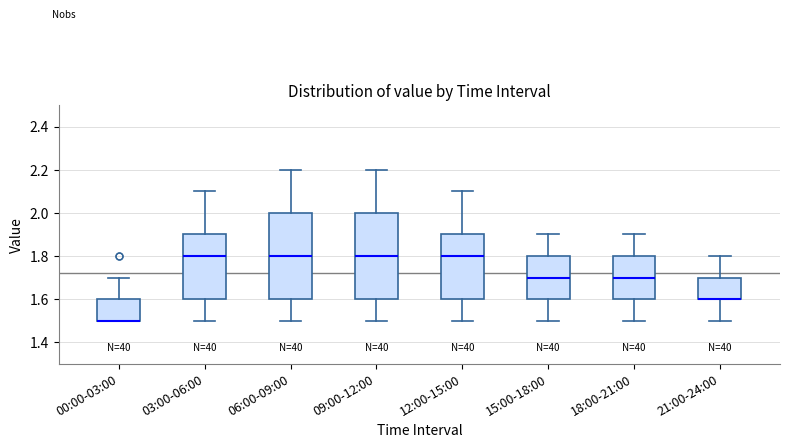

Reading left to right, transcribe this box plot: for each box, give where its median line is, the range the box spans, and where its two whiskers end, as read against the y-axis. The values are not printed on the chart, so give them approximately, as read against the axis.

00:00-03:00: median 1.5 (drawn on the box's lower edge), box 1.5 to 1.6, whiskers 1.5 to 1.7
03:00-06:00: median 1.8, box 1.6 to 1.9, whiskers 1.5 to 2.1
06:00-09:00: median 1.8, box 1.6 to 2.0, whiskers 1.5 to 2.2
09:00-12:00: median 1.8, box 1.6 to 2.0, whiskers 1.5 to 2.2
12:00-15:00: median 1.8, box 1.6 to 1.9, whiskers 1.5 to 2.1
15:00-18:00: median 1.7, box 1.6 to 1.8, whiskers 1.5 to 1.9
18:00-21:00: median 1.7, box 1.6 to 1.8, whiskers 1.5 to 1.9
21:00-24:00: median 1.6 (drawn on the box's lower edge), box 1.6 to 1.7, whiskers 1.5 to 1.8